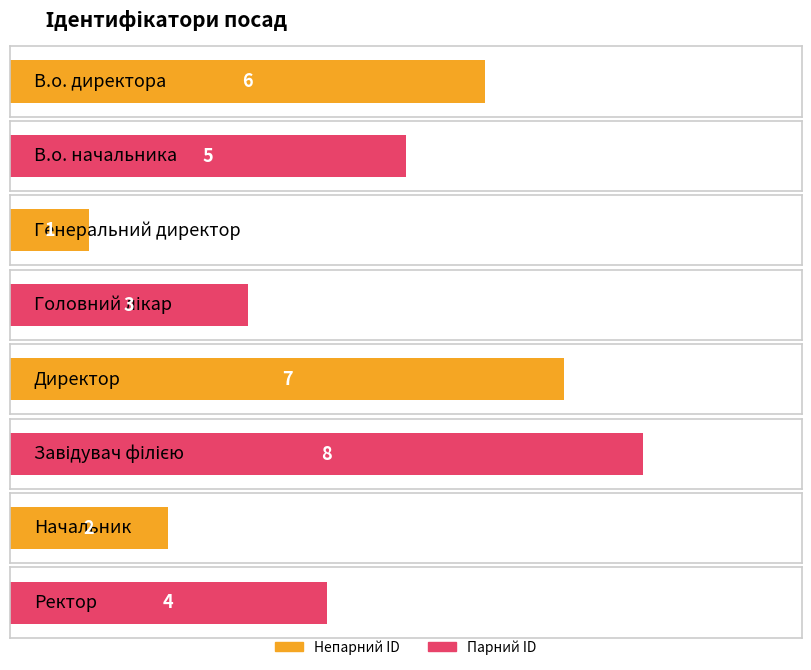

Between Генеральний директор and Головний лікар, which is larger?

Головний лікар